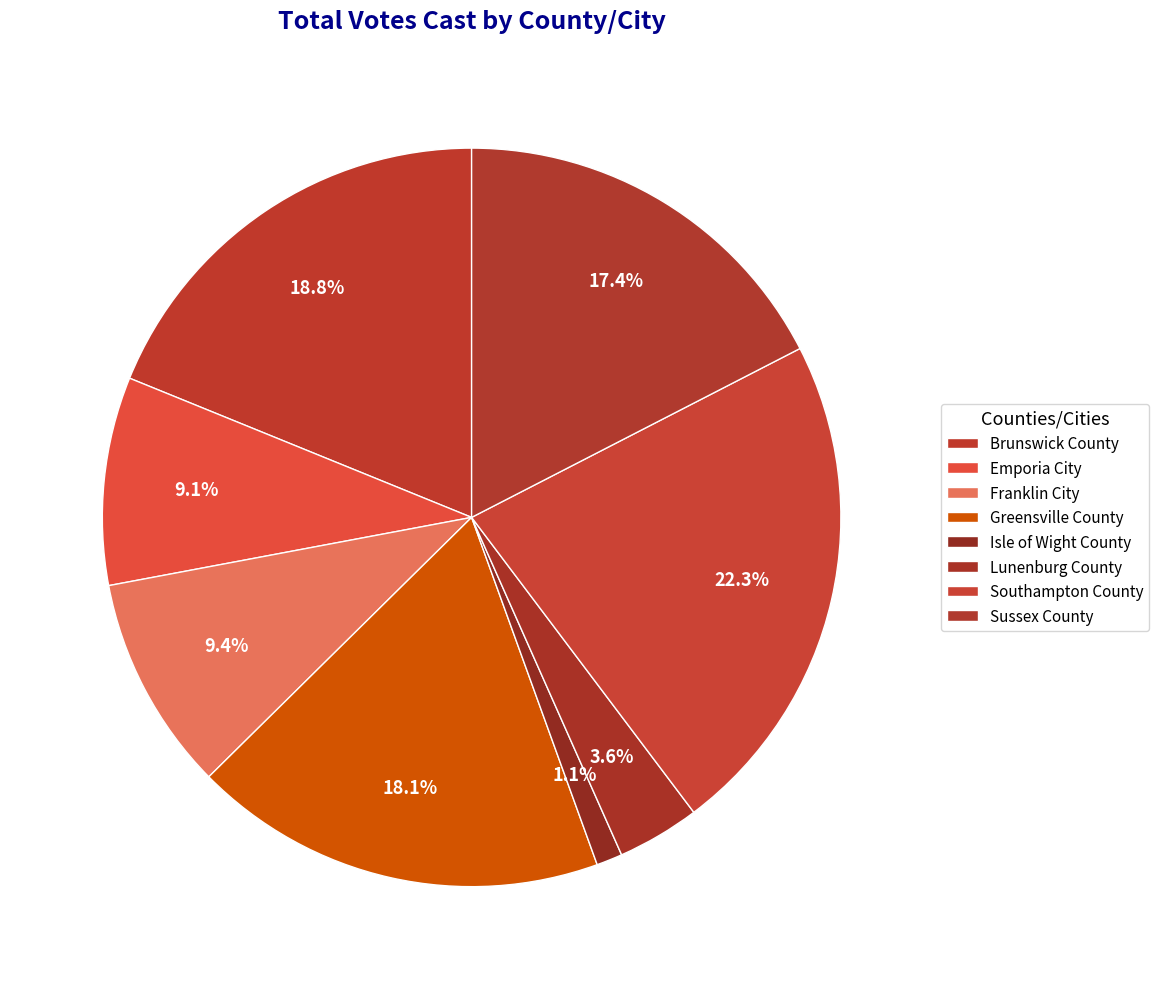

What percentage is the Greensville County slice, to the nearest percent?

18%